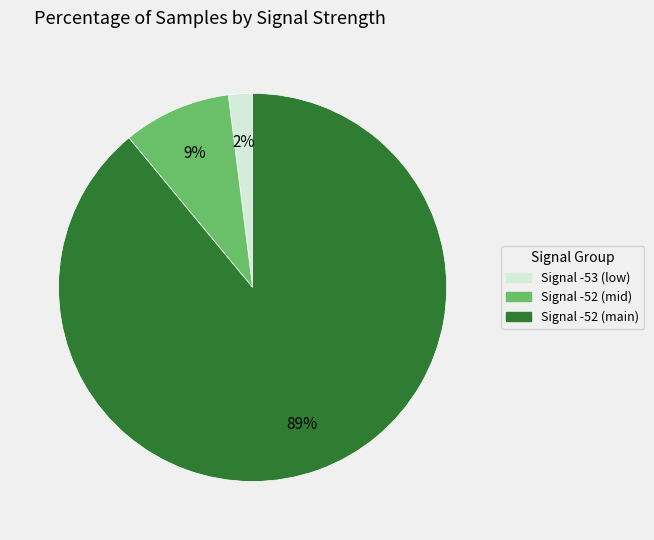

Does any single category account for the majority?

Yes